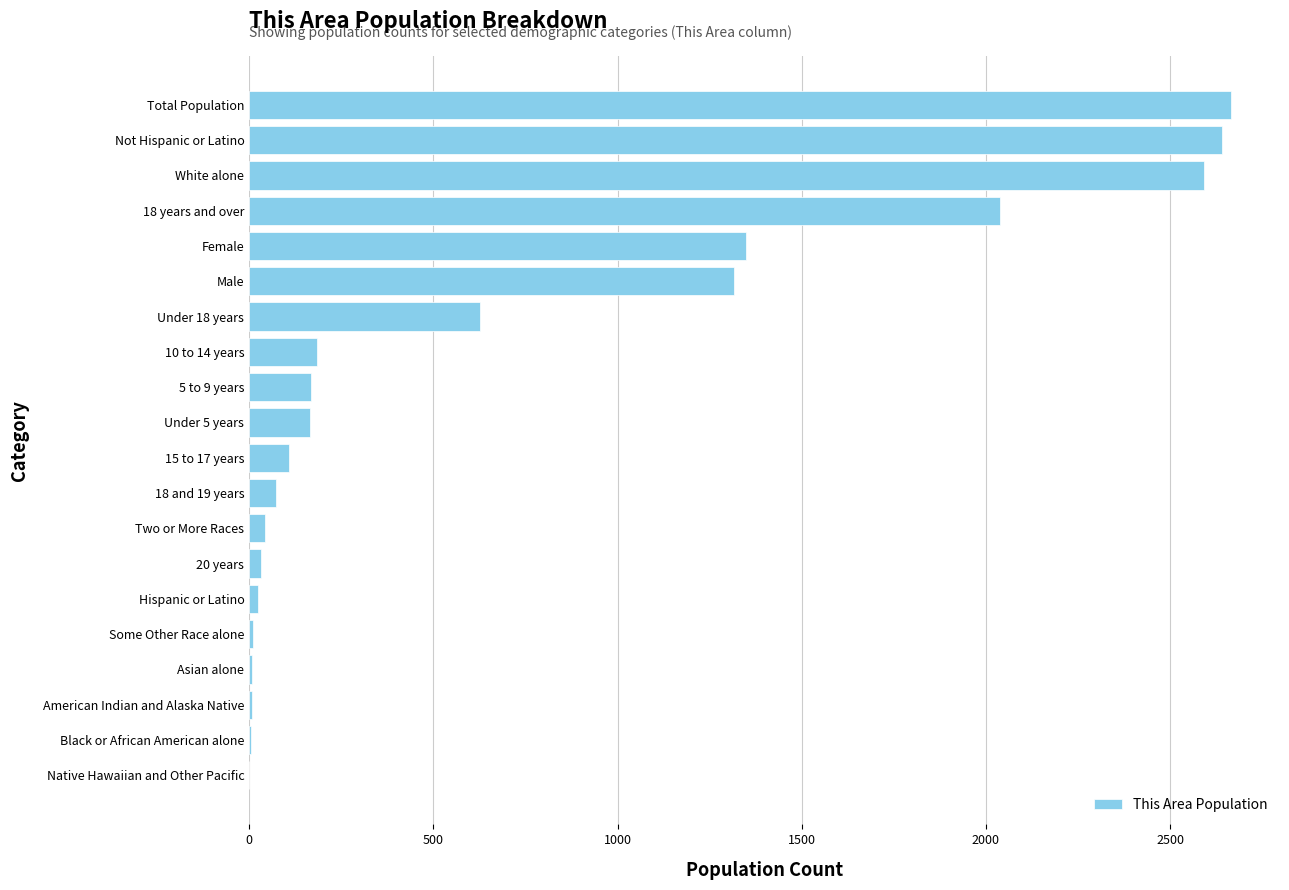

Between 15 to 17 years and 5 to 9 years, which is larger?

5 to 9 years